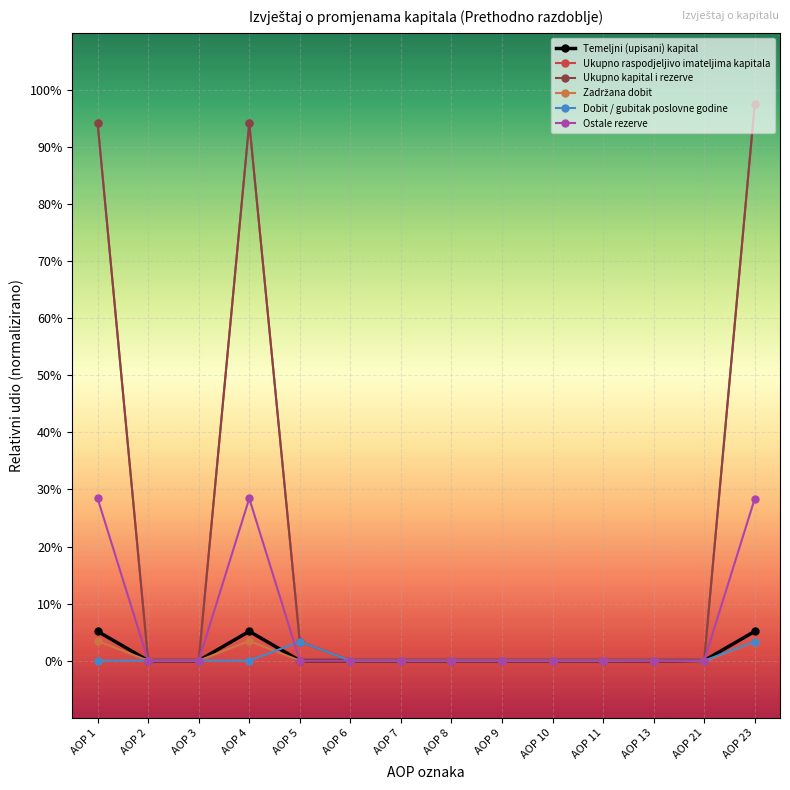

At how many categories does at least one series exceed 0?

4